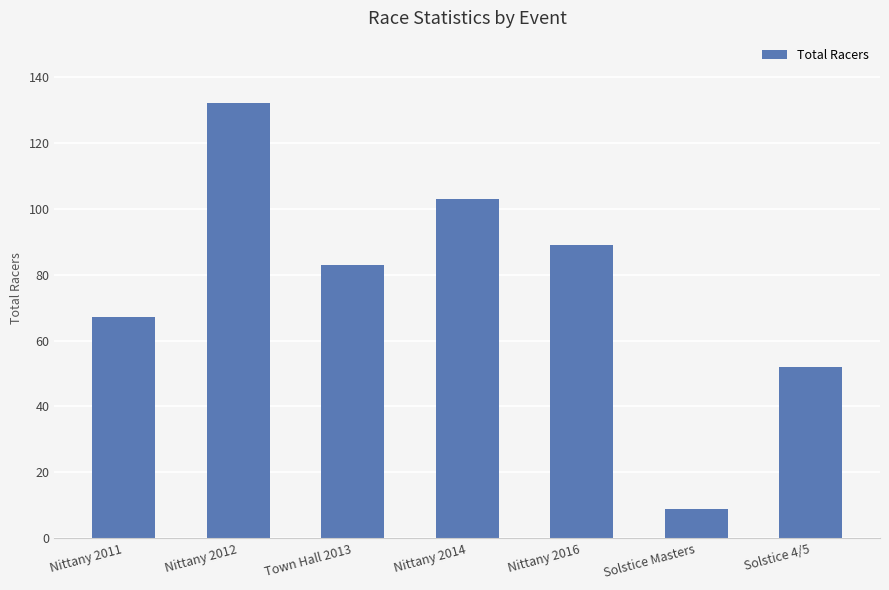

How many bars are there in total?

7